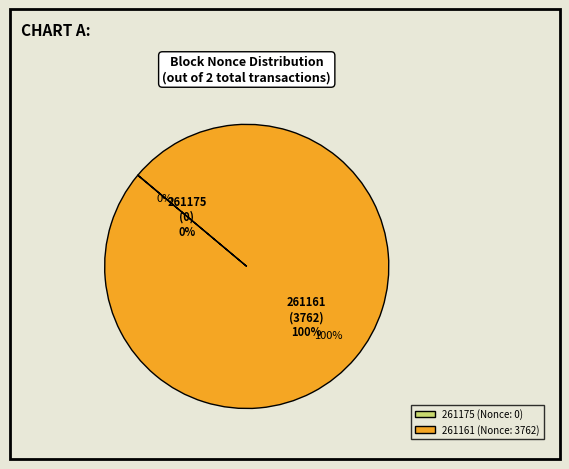

How many slices are in this pie chart?

2